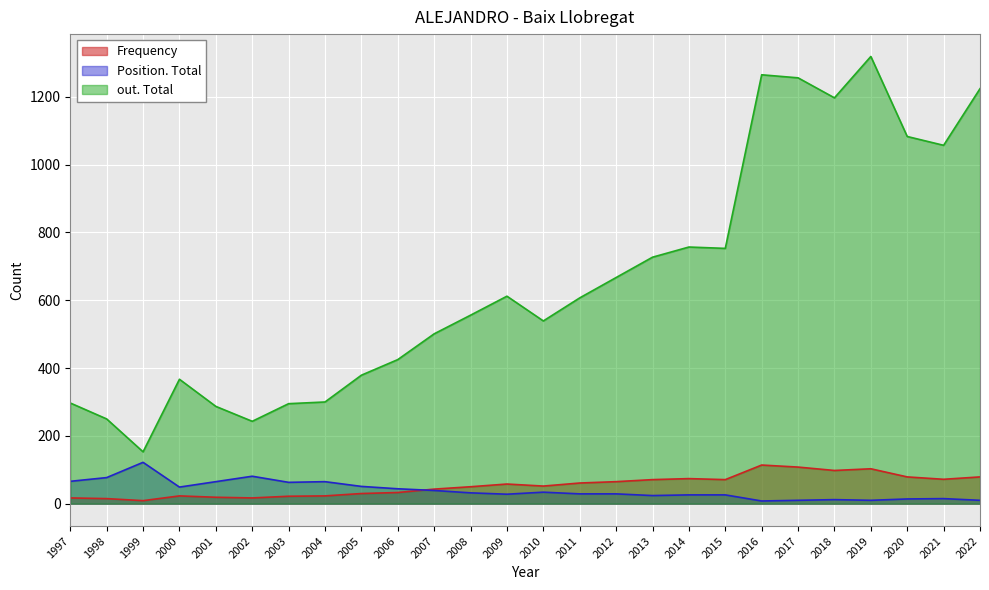

How many lines are shown in the chart?

3